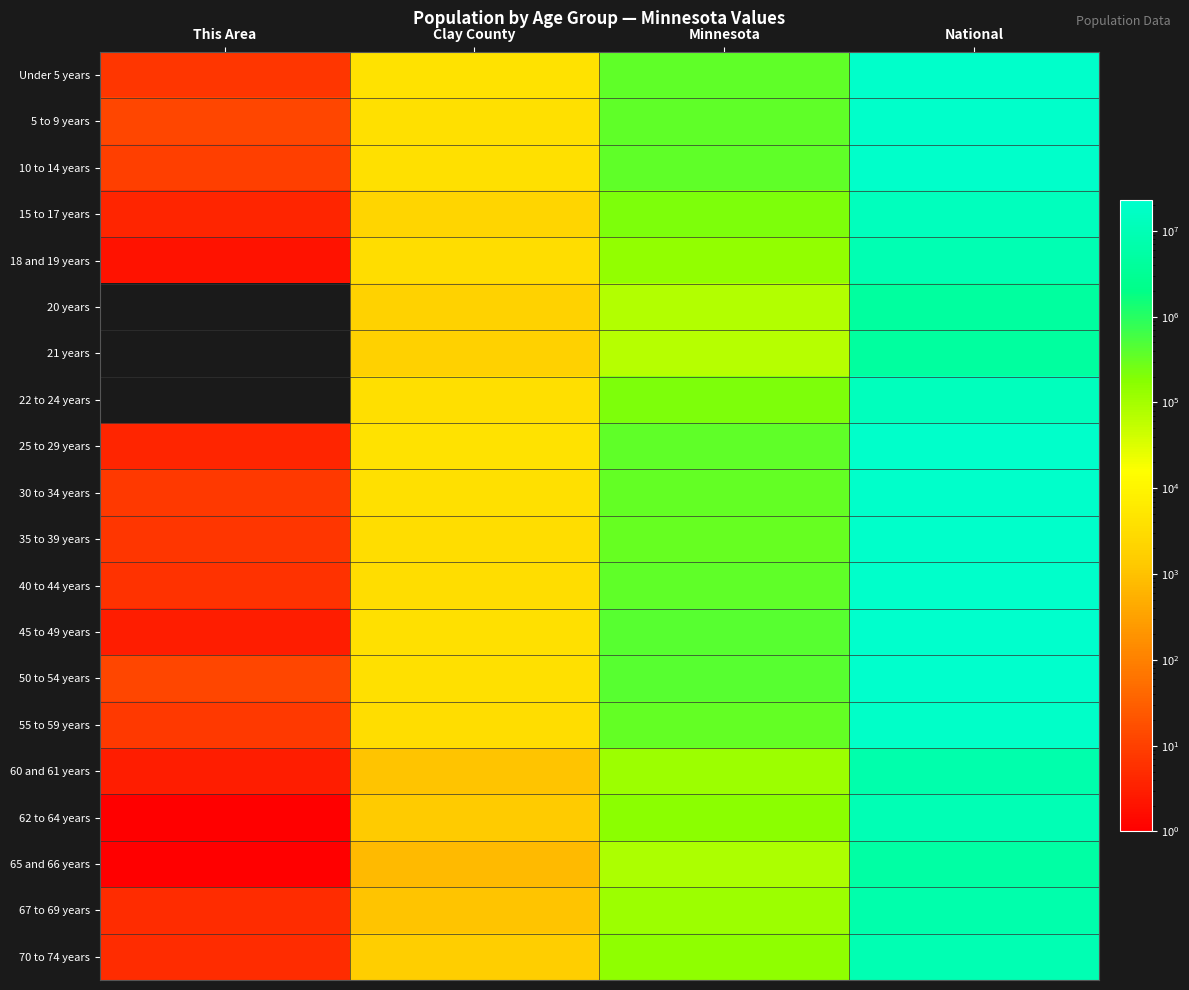

Reading left to right, what are all the values shown in this chart?

Under 5 years: This Area=7	Clay County=4056	Minnesota=355504	National=20201362
5 to 9 years: This Area=13	Clay County=3772	Minnesota=355536	National=20348657
10 to 14 years: This Area=10	Clay County=3686	Minnesota=352342	National=20677194
15 to 17 years: This Area=4	Clay County=2230	Minnesota=220681	National=12954254
18 and 19 years: This Area=2	Clay County=3215	Minnesota=147148	National=9086089
20 years: This Area=0	Clay County=1898	Minnesota=72732	National=4519129
21 years: This Area=0	Clay County=1768	Minnesota=70594	National=4354294
22 to 24 years: This Area=0	Clay County=3481	Minnesota=212325	National=12712576
25 to 29 years: This Area=4	Clay County=4121	Minnesota=372686	National=21101849
30 to 34 years: This Area=8	Clay County=3671	Minnesota=342900	National=19962099
35 to 39 years: This Area=7	Clay County=3311	Minnesota=328190	National=20179642
40 to 44 years: This Area=6	Clay County=3211	Minnesota=352904	National=20890964
45 to 49 years: This Area=3	Clay County=3671	Minnesota=406203	National=22708591
50 to 54 years: This Area=13	Clay County=3890	Minnesota=401695	National=22298125
55 to 59 years: This Area=8	Clay County=3412	Minnesota=349589	National=19664805
60 and 61 years: This Area=3	Clay County=1083	Minnesota=120761	National=7113727
62 to 64 years: This Area=1	Clay County=1445	Minnesota=159014	National=9704197
65 and 66 years: This Area=1	Clay County=770	Minnesota=86158	National=5319902
67 to 69 years: This Area=5	Clay County=1088	Minnesota=116412	National=7115361
70 to 74 years: This Area=5	Clay County=1561	Minnesota=151857	National=9278166